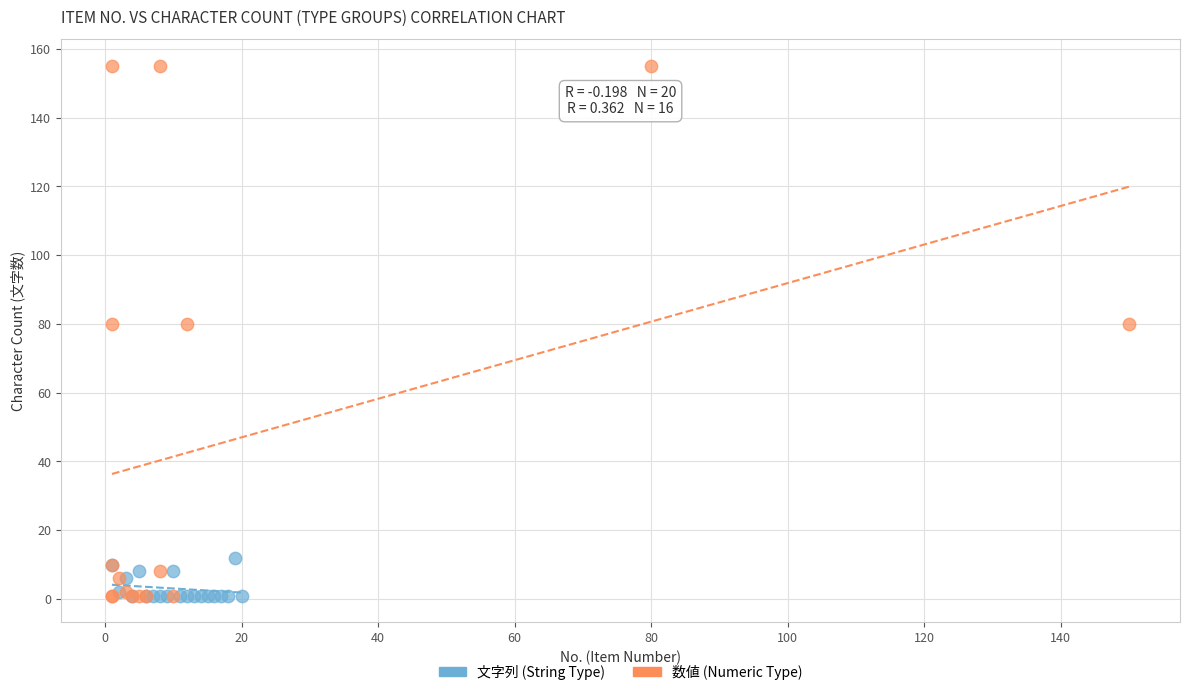

Which series contains the highest Y value?

数値 (Numeric Type)